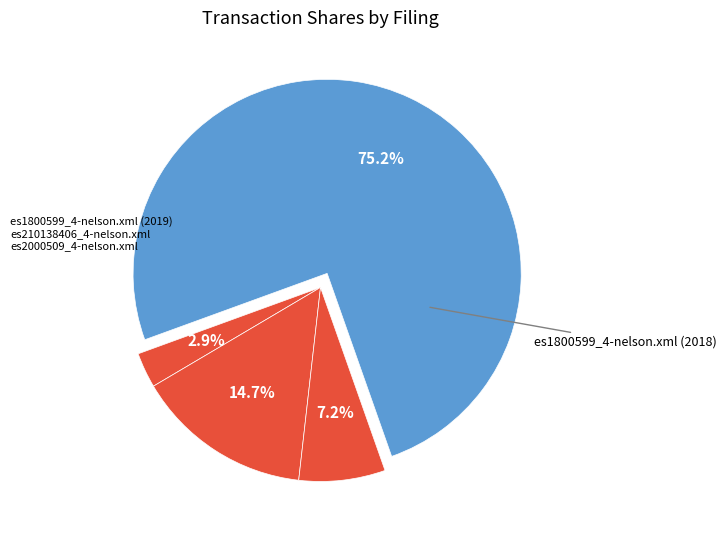

Count the number of slices in the pie.

4